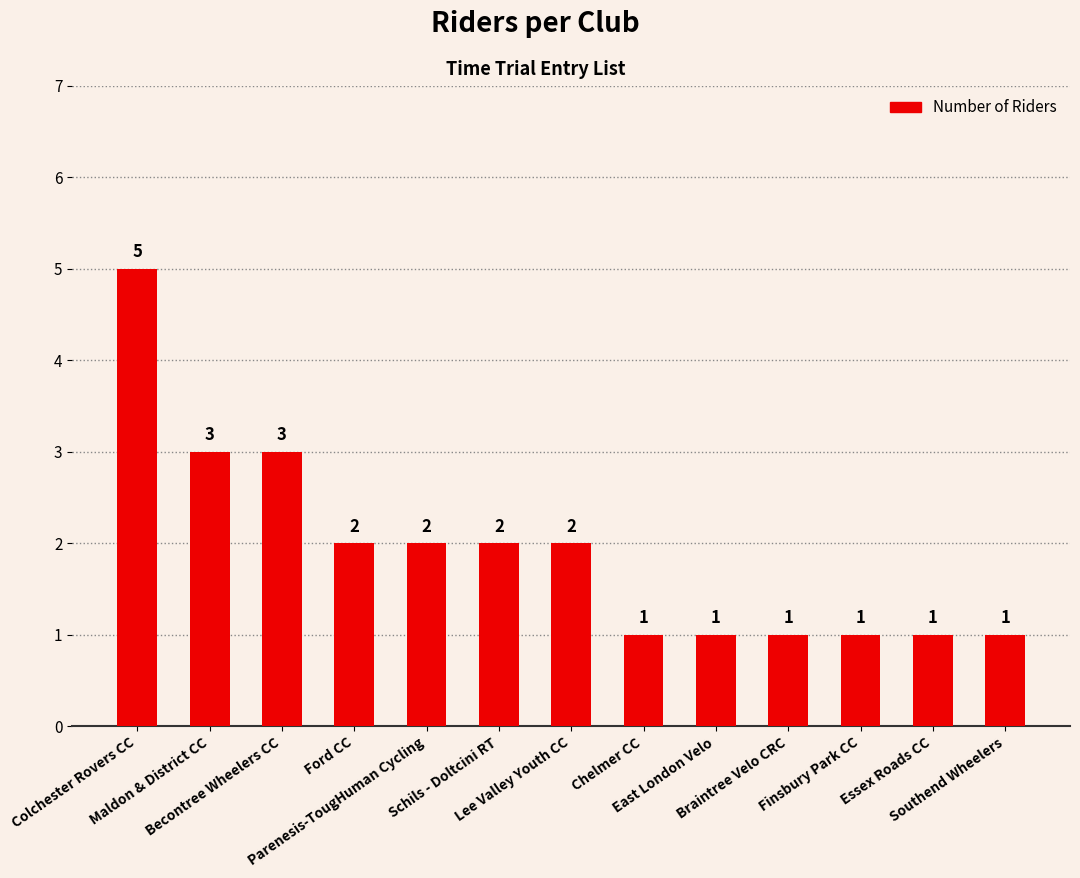

Reading right to left, extract all data points from this chart.

1	1	1	1	1	1	2	2	2	2	3	3	5